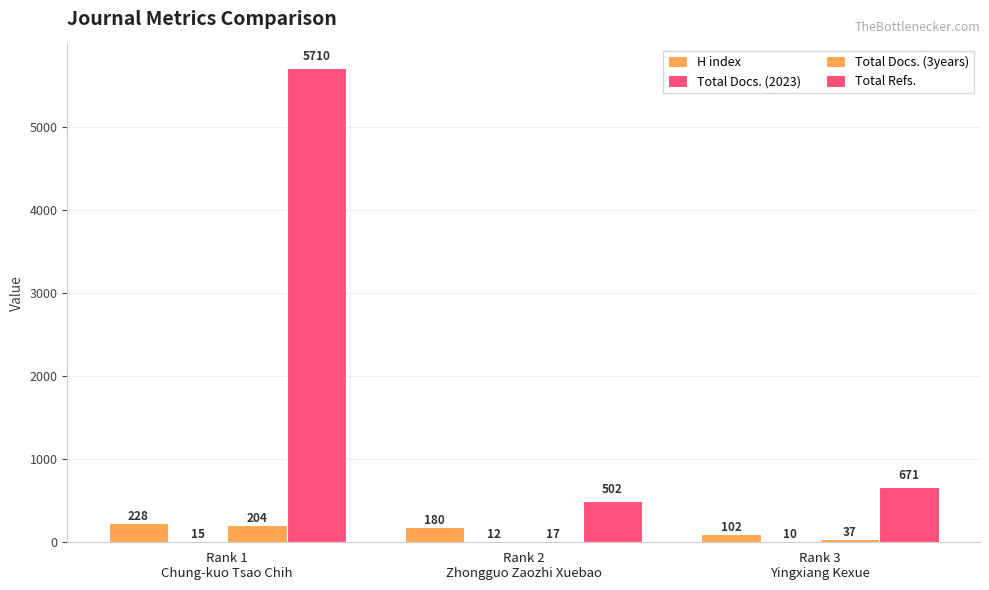

Which category has the lowest value in the H index series?

Rank 3
Yingxiang Kexue